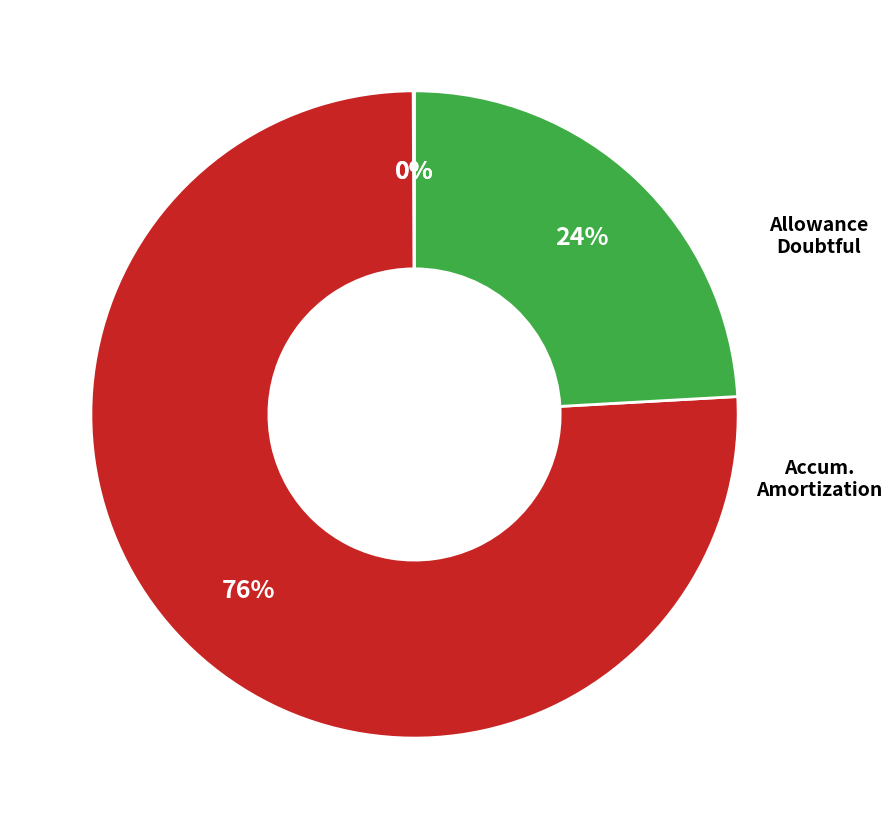

To the nearest percent, what is the average slice percentage?

25%